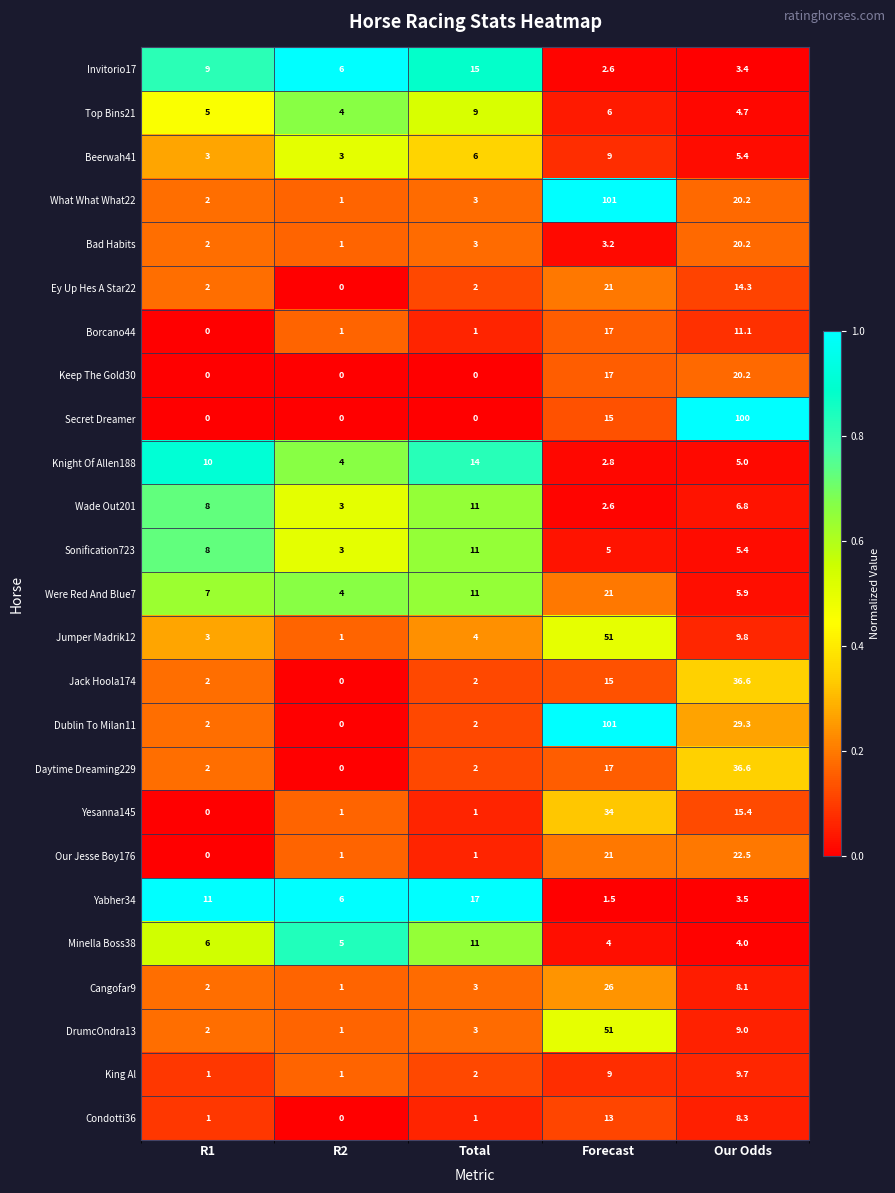

What is the spread (max minus min) of values at Total?

17.0